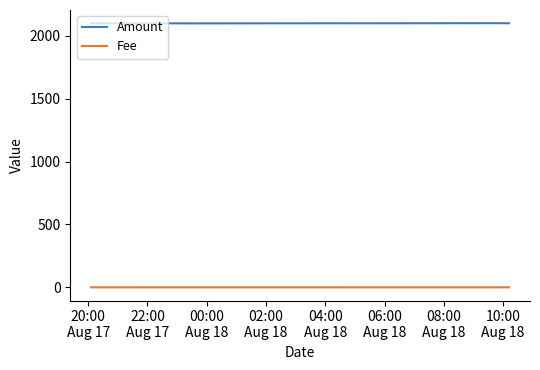

What is the maximum value shown in the chart?

2101.2